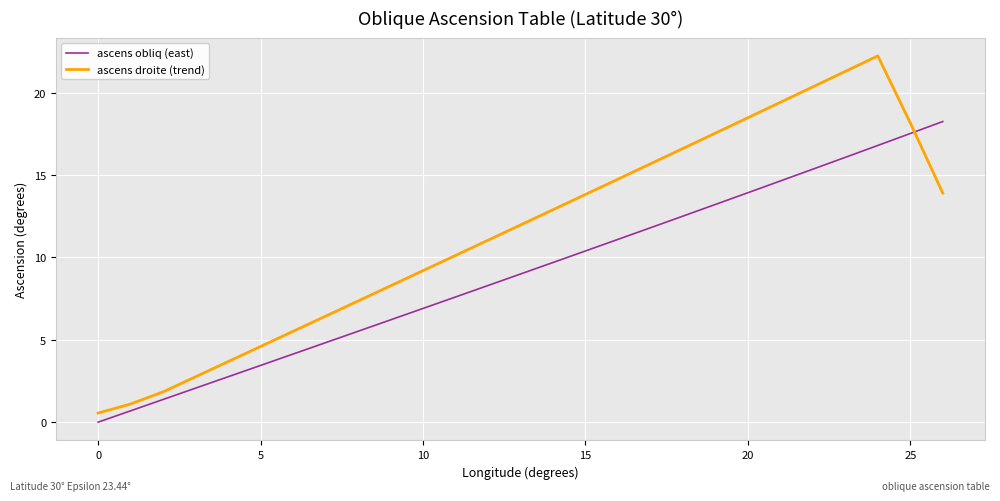

Which series has the largest total across all categories?

ascens droite (trend)